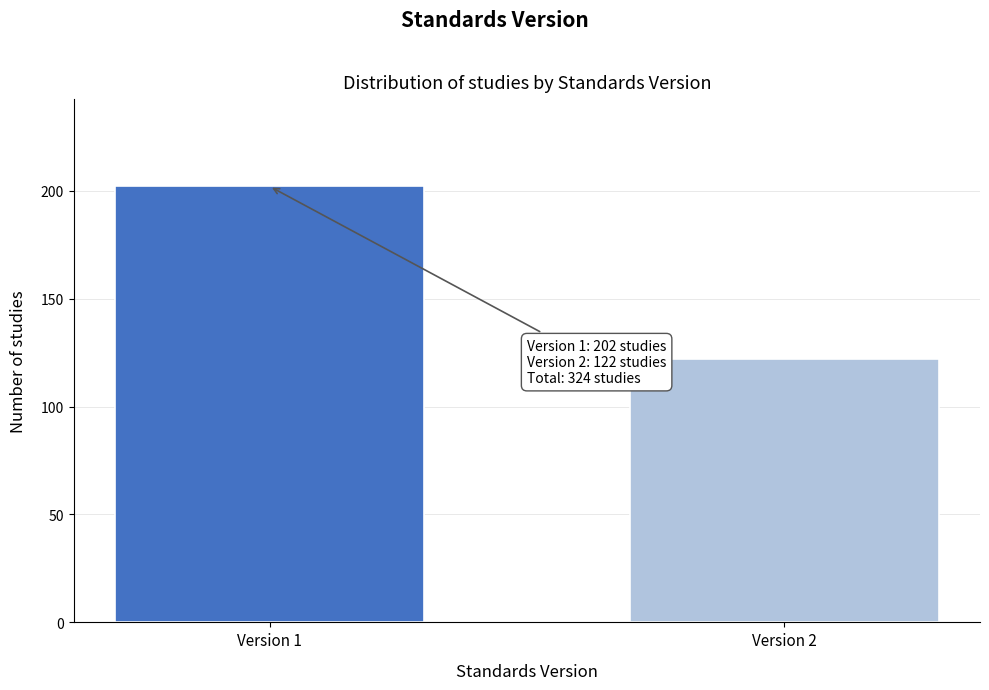

Reading right to left, transcribe all the data shown in this chart.

Version 2=122	Version 1=202